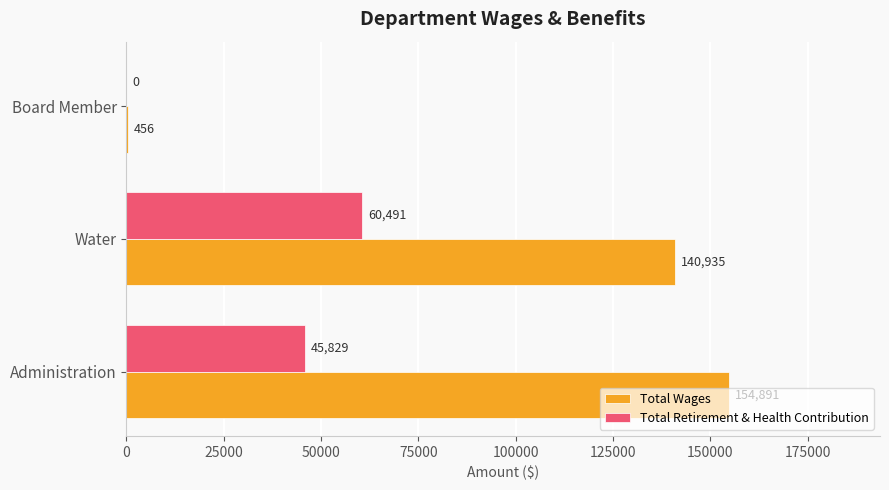

What is the total value across all series at Administration?

200720